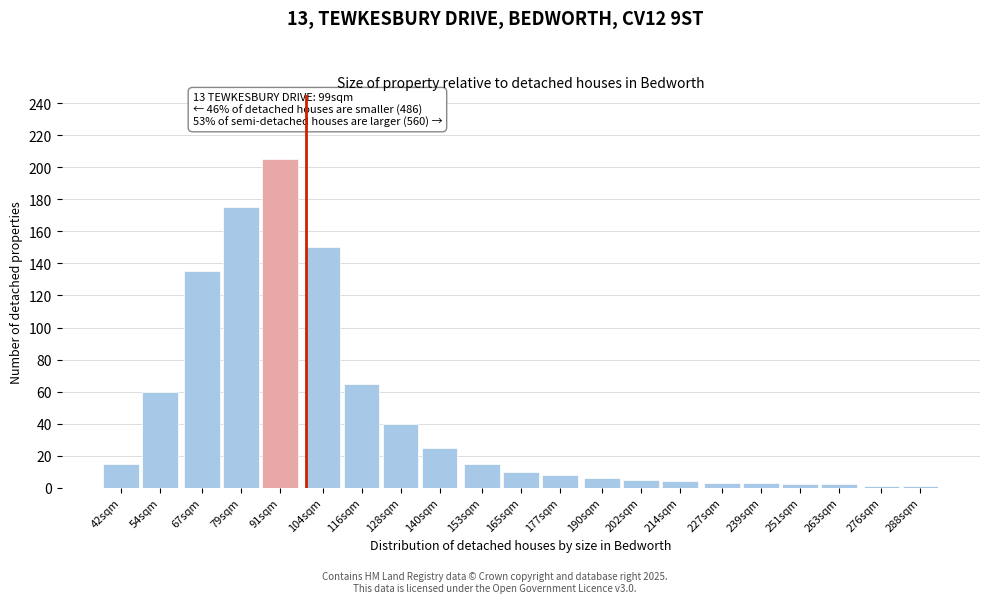

Reading right to left, extract all data points from this chart.

1	1	2	2	3	3	4	5	6	8	10	15	25	40	65	150	205	175	135	60	15